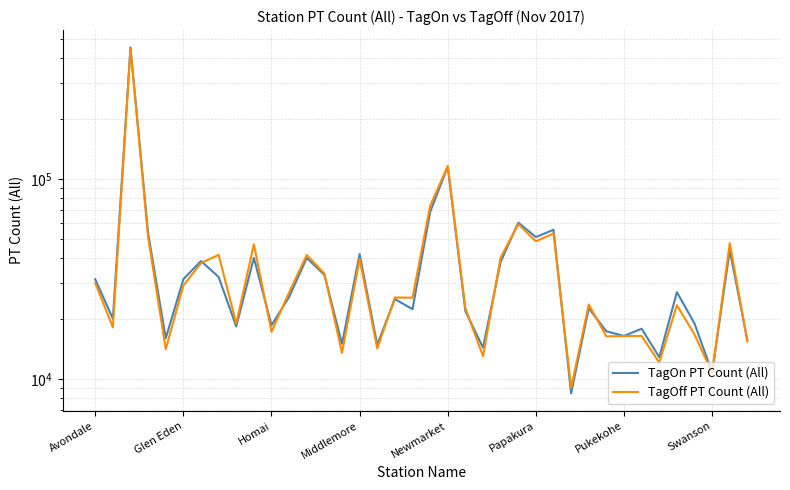

In TagOn PT Count (All), how many points are lower than both neighbors (excluding endpoints)?

13